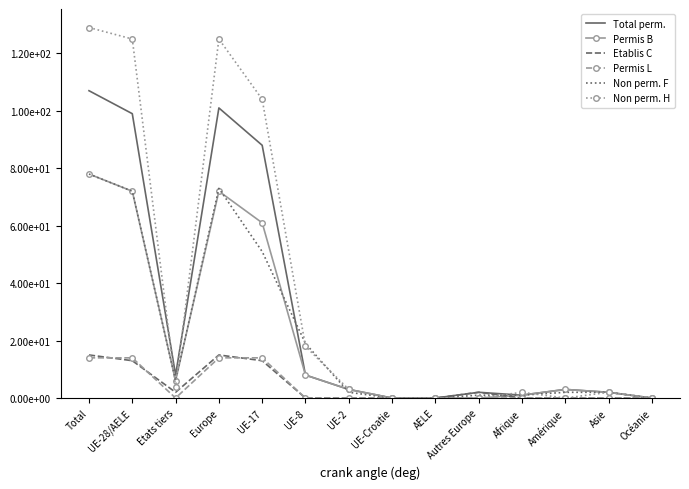

Where is Permis B nearest to the value 39?

UE-17